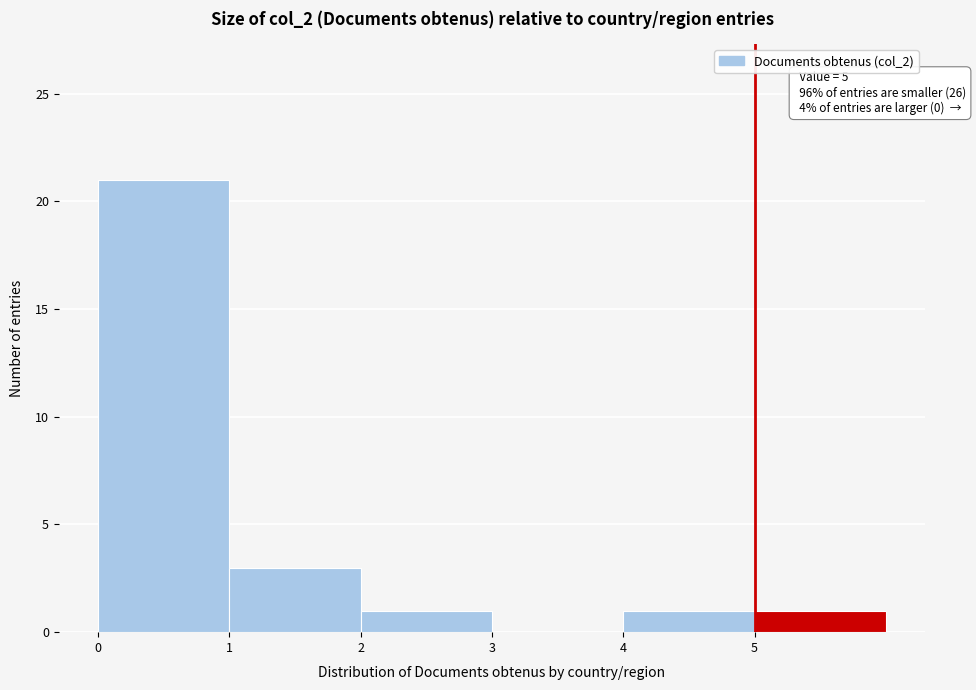

Over which range of the x-axis is the bar tallest?

0 to 1